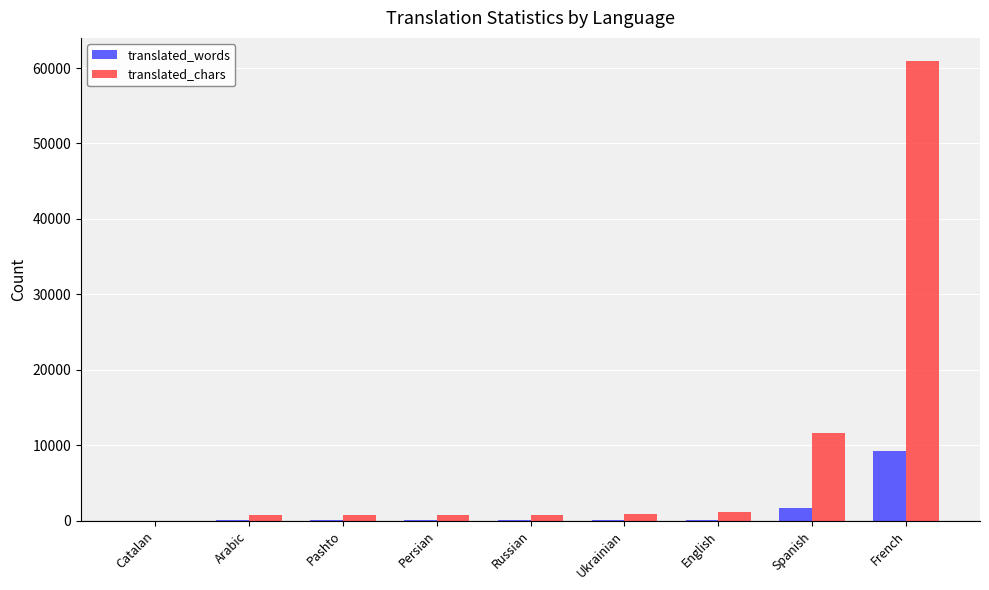

At which category is the sum across all series the highest?

French